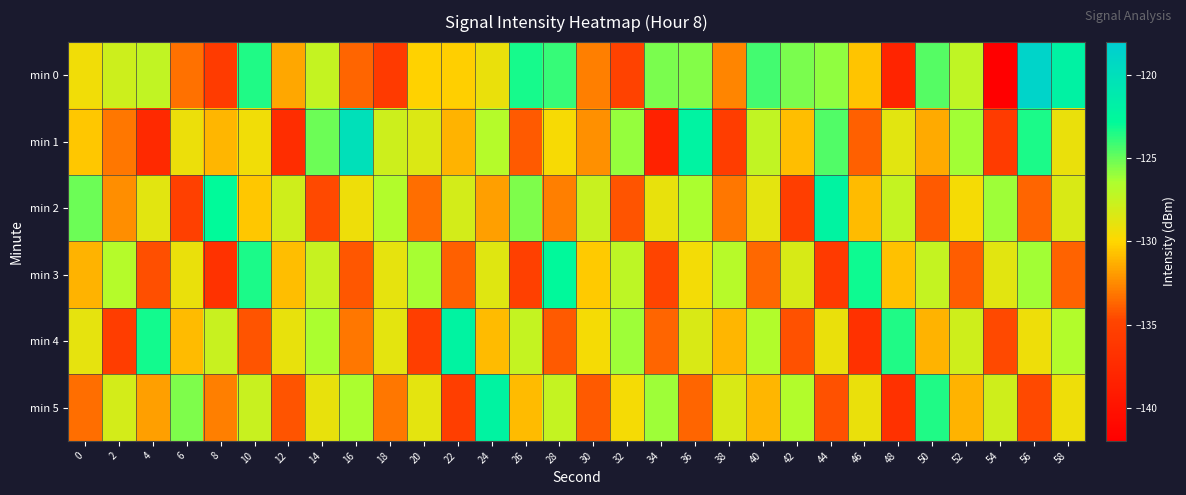

Which series has the largest total across all categories?

min 0